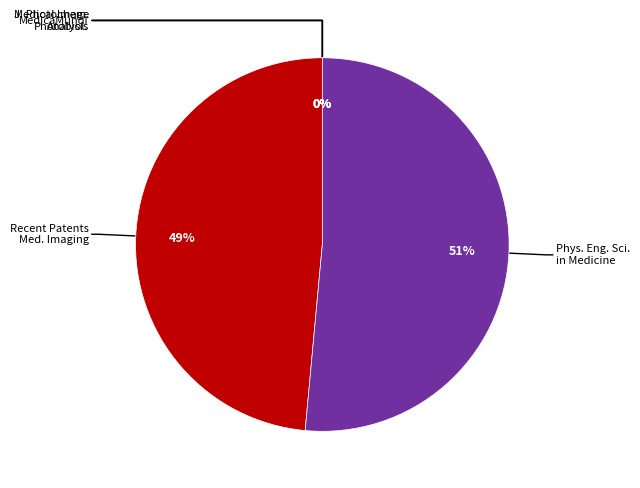

To the nearest percent, what is the average slice percentage?

20%